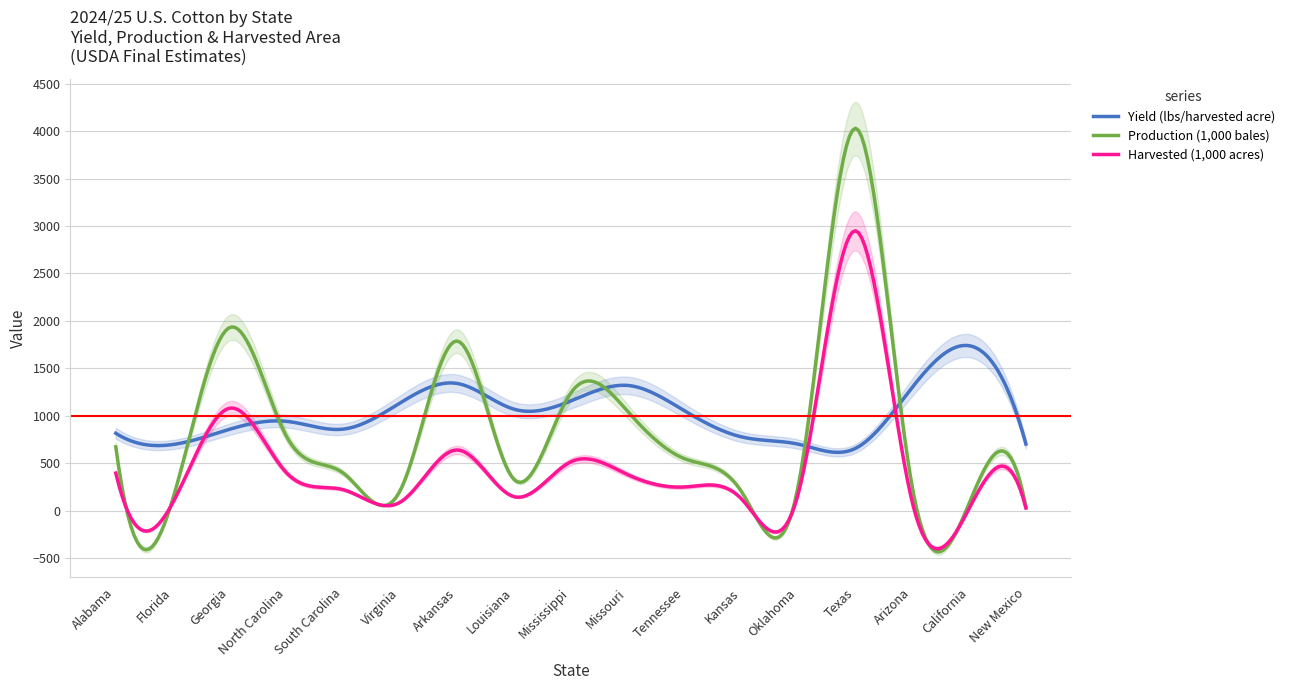

At how many categories does at least one series exceed 3173?

1